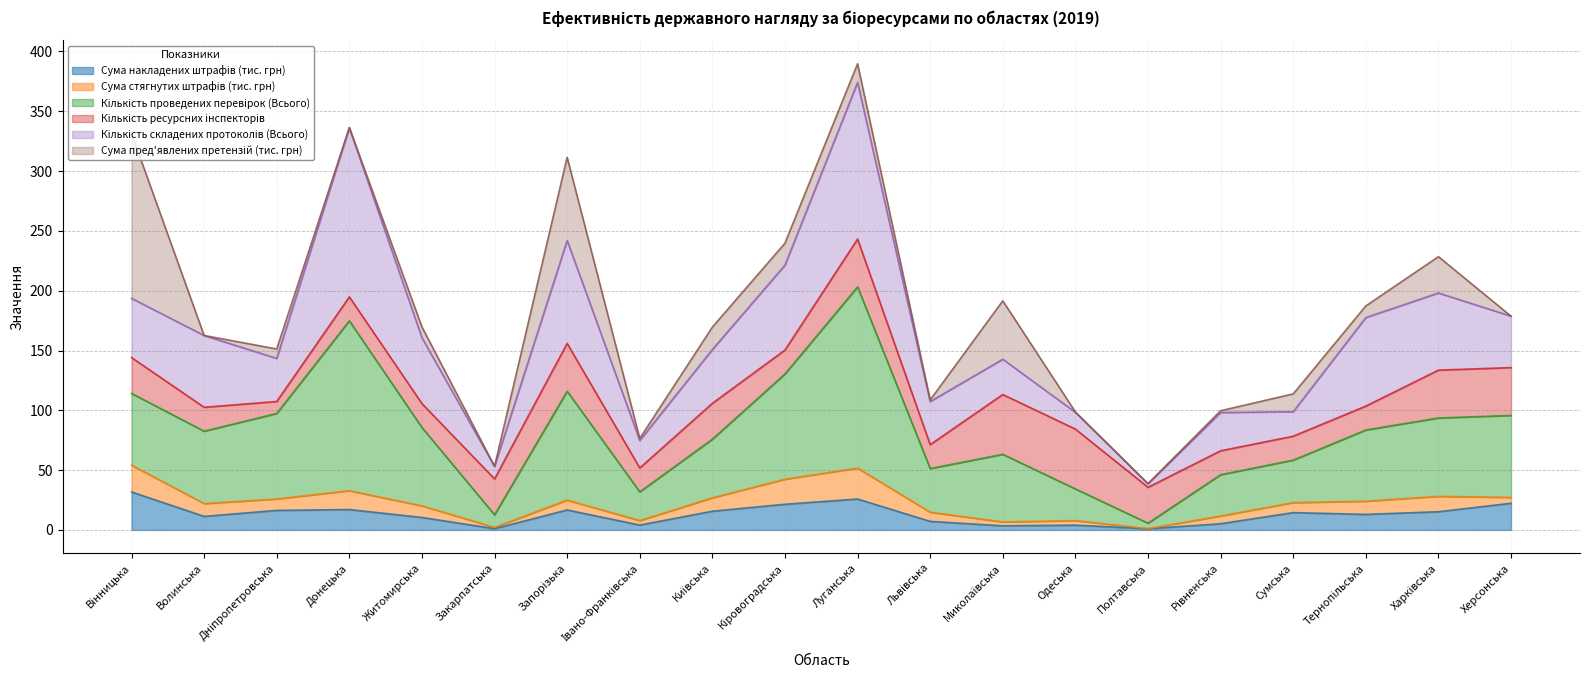

Which series changed the most between Дніпропетровська and Закарпатська?

Кількість проведених перевірок (Всього)